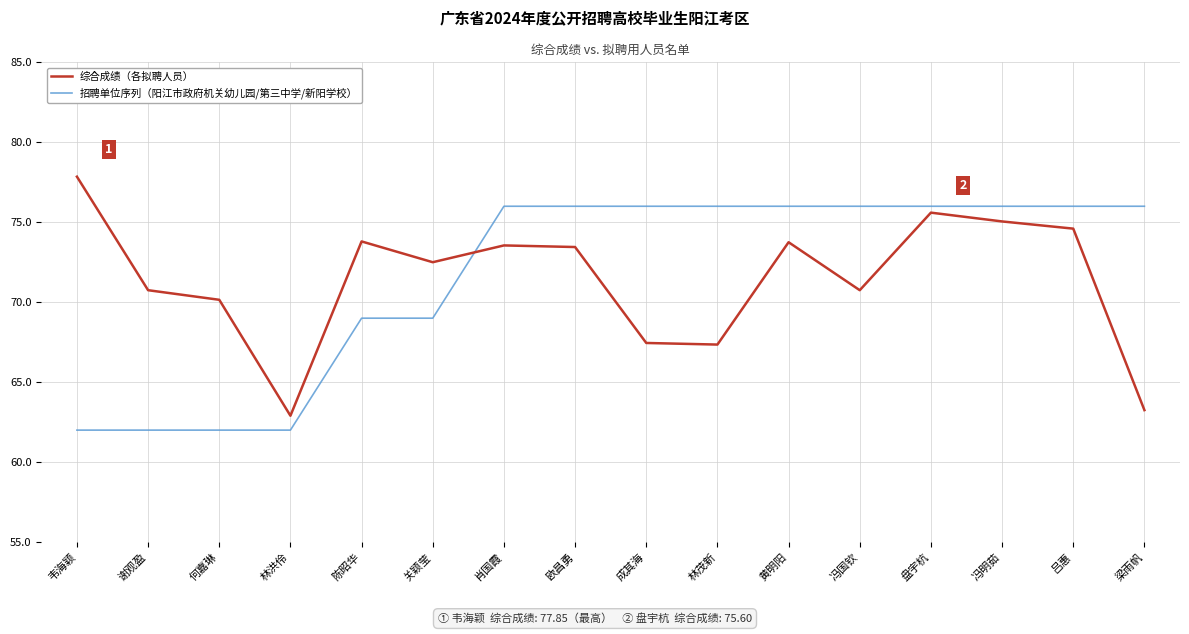

Which series has the largest range (max minus min)?

综合成绩（各拟聘人员）